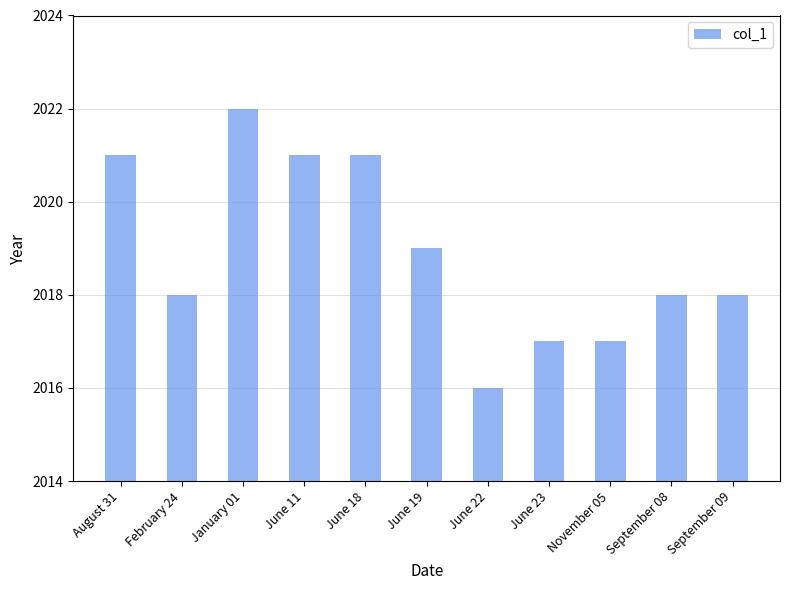

What position from the left is September 08?

10